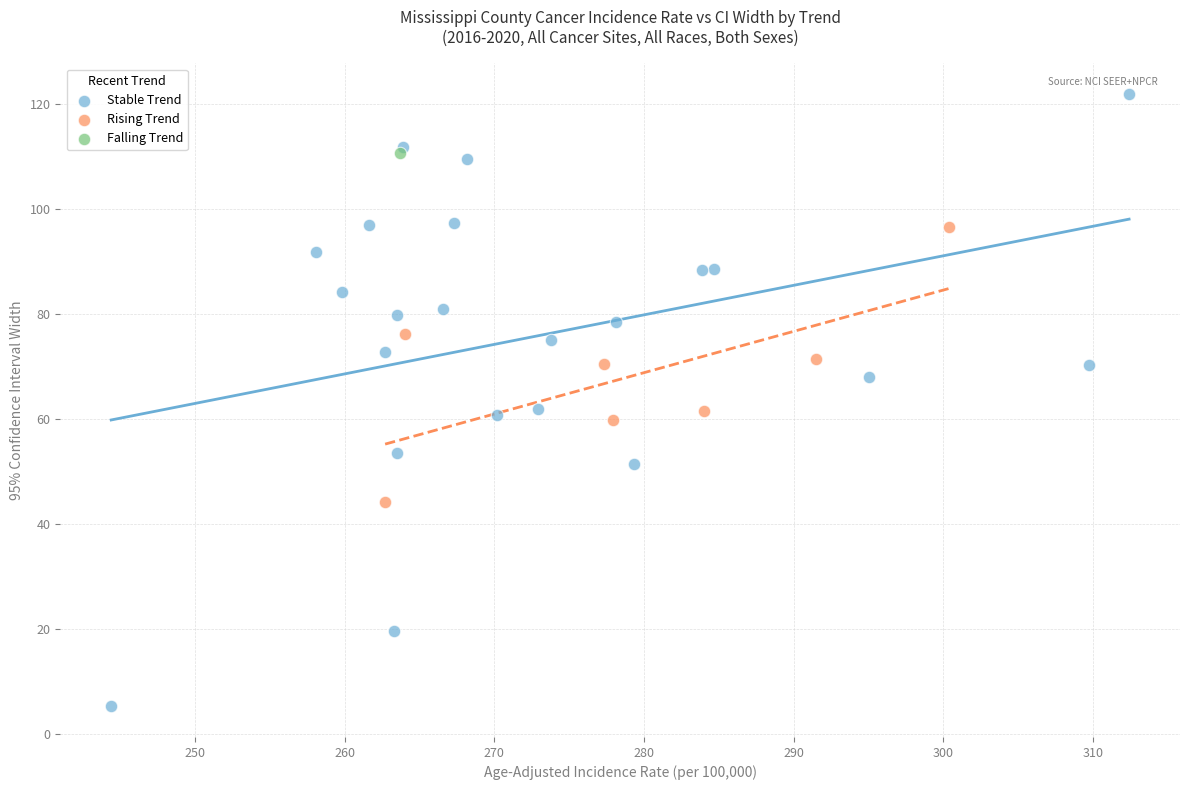

What are all the series names shown in the legend?

Stable Trend, Rising Trend, Falling Trend